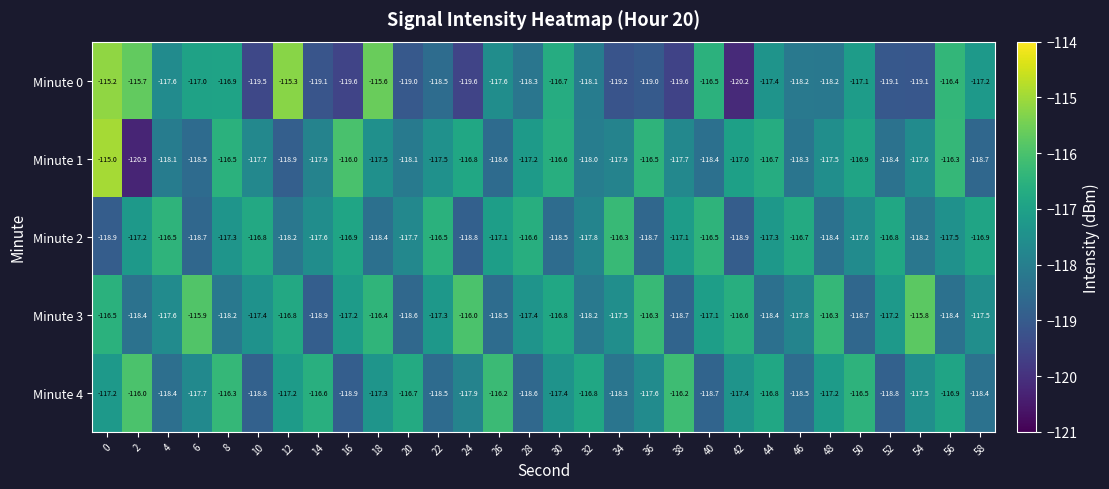

True or false: Minute 0 has a value of -178.5 at 30.

False